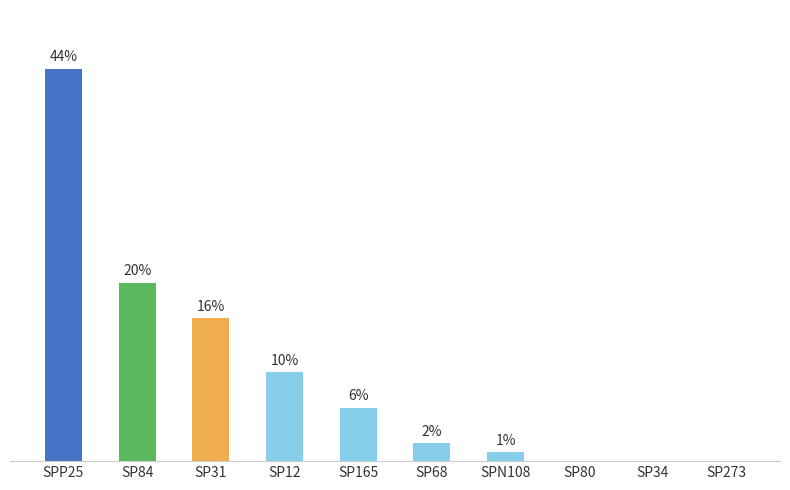

At which label is the value closest to 22?

SP84